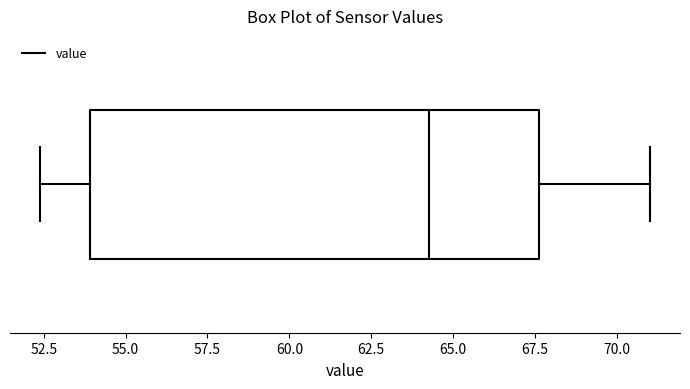

Transcribe this box plot: give where the median line is, the range the box spans, and where the two whiskers end, as read against the x-axis. The values are not printed on the chart, so give them approximately, as read against the axis.

median 64.5, box 54.0 to 67.5, whiskers 52.5 to 71.0